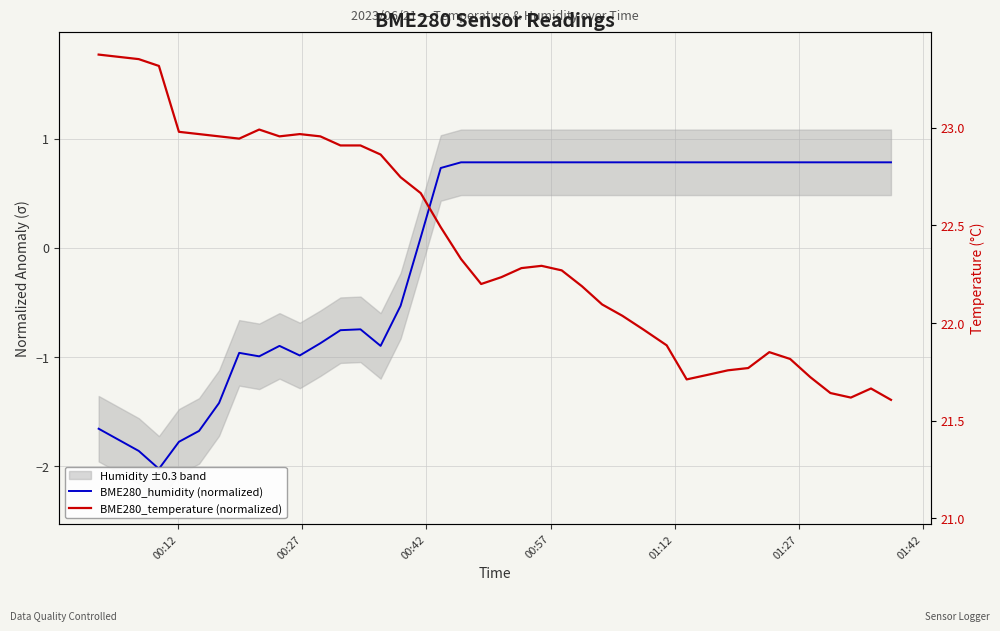

How many categories are shown in the chart?

39